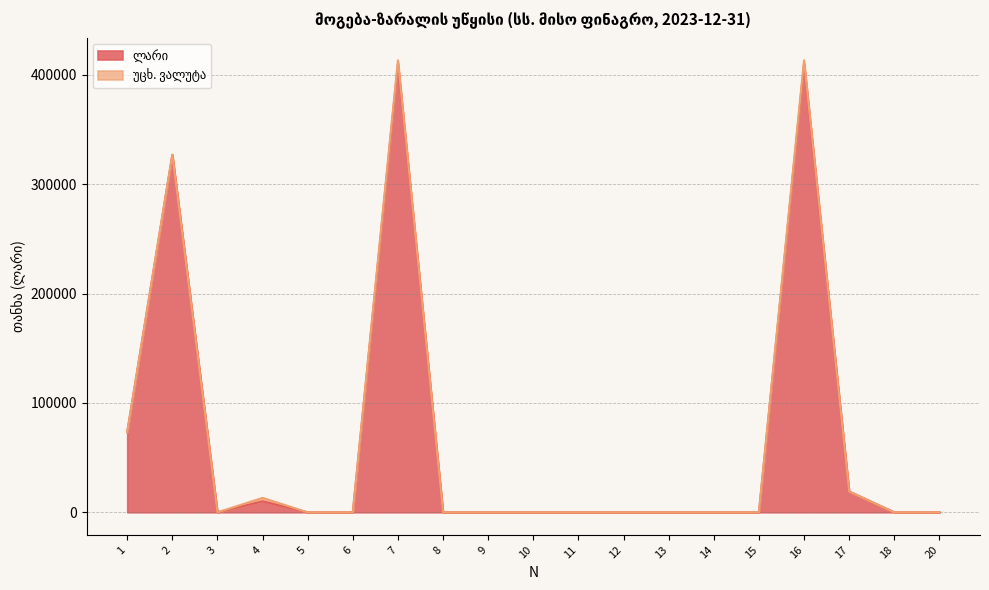

At which category does the chart reach its peak across all series?

7